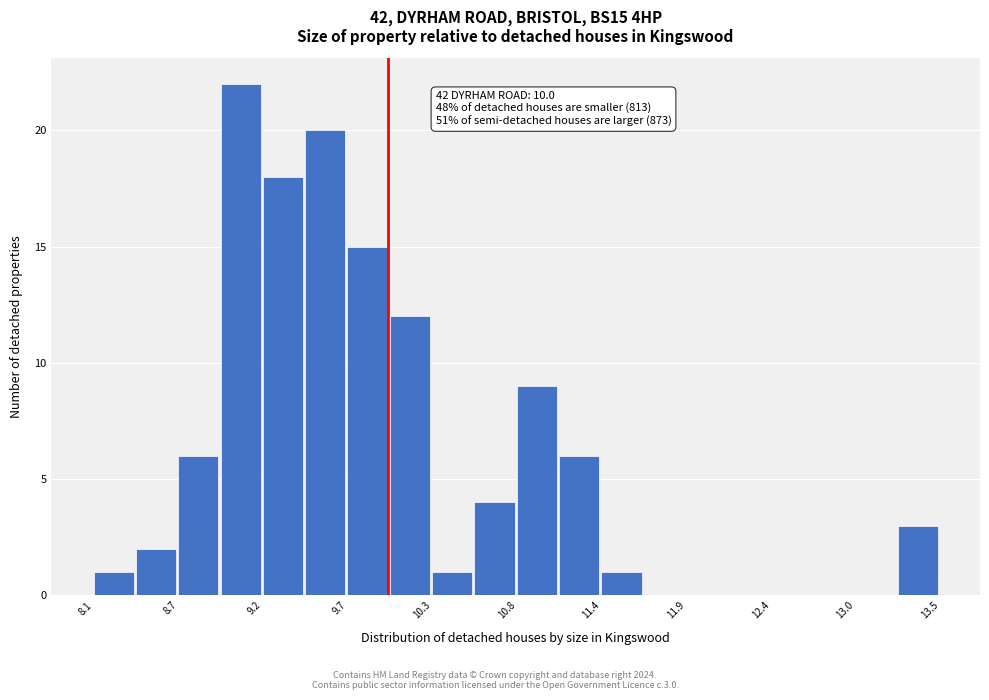

Around what value on the x-axis is the tallest bar? Give the approximate position of its centre, as read against the axis.

9.1